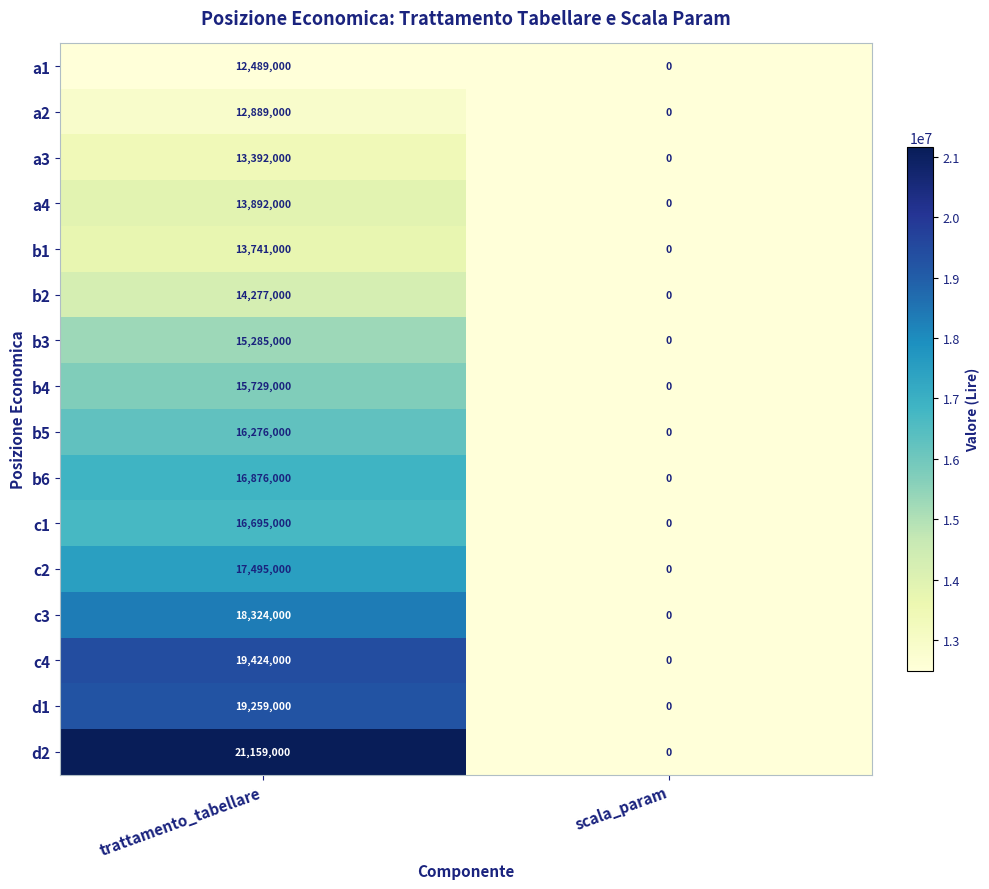

Is it true that c1 equals 0 at scala_param?

True